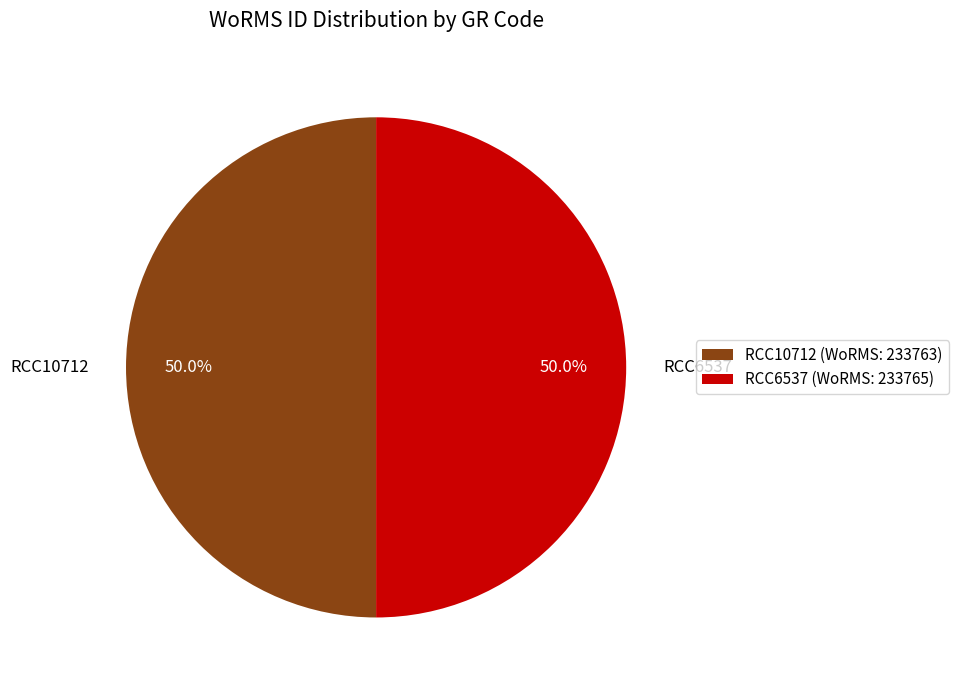

What is the ratio of the value at RCC6537 to the value at RCC10712?

1.0